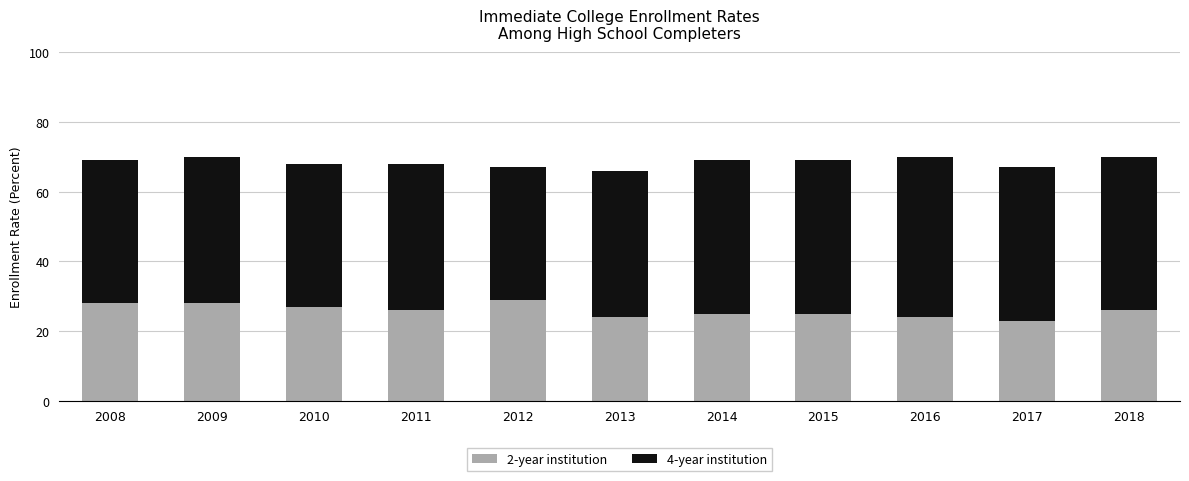

What is the maximum value for 2-year institution?

29